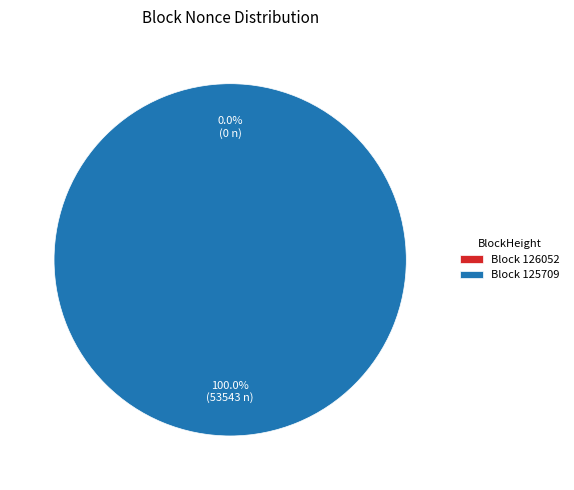

Rank the categories by value from lowest to highest.

126052, 125709